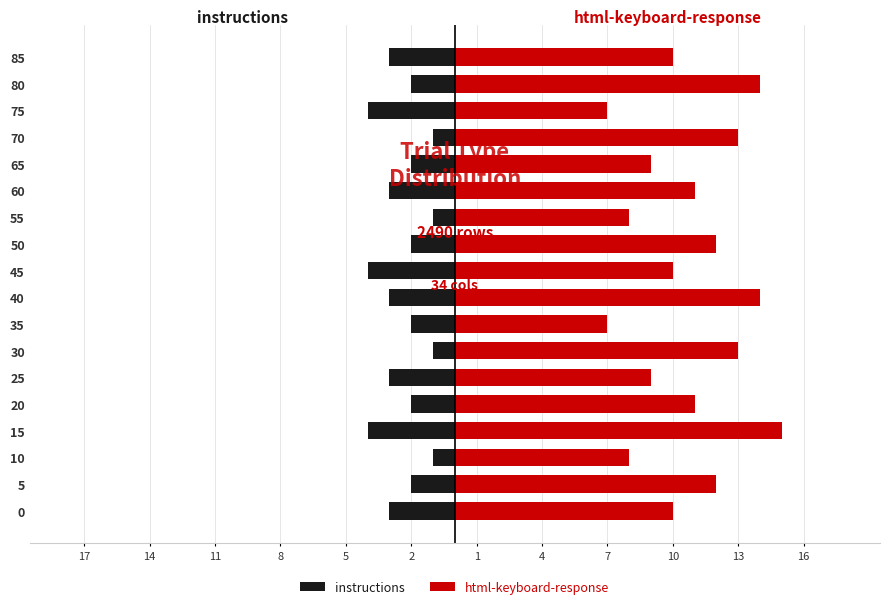

Which series changed the most between 60 and 75?

html-keyboard-response